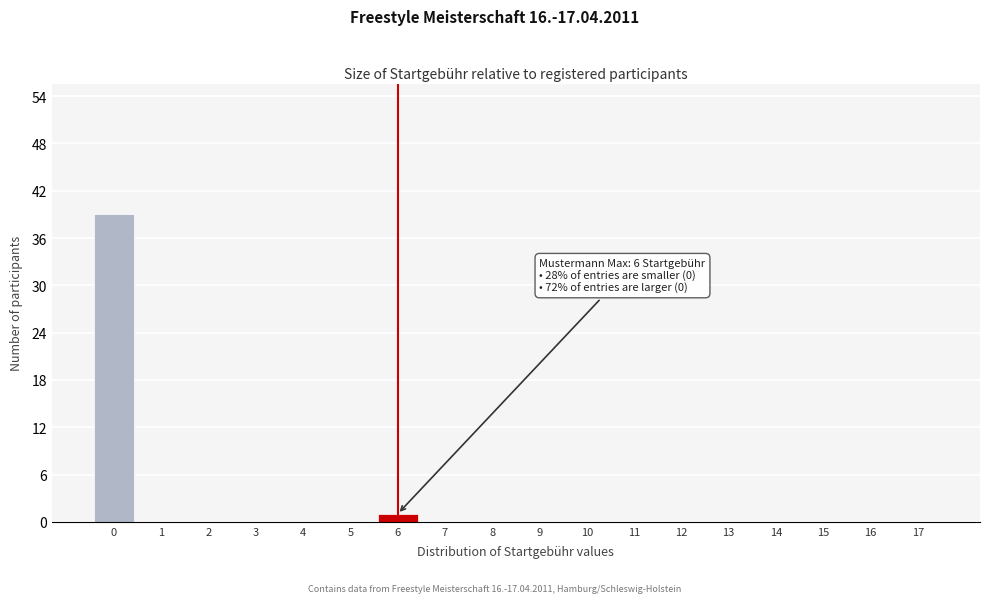

Reading right to left, transcribe all the data shown in this chart.

17=0	16=0	15=0	14=0	13=0	12=0	11=0	10=0	9=0	8=0	7=0	6=1	5=0	4=0	3=0	2=0	1=0	0=39